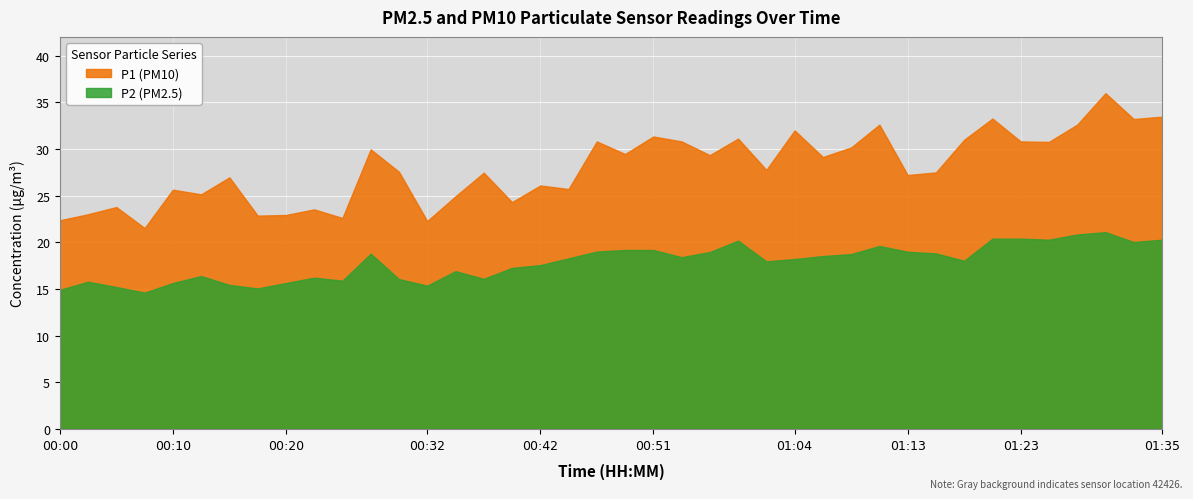

Reading left to right, extract all data points from this chart.

P1: 22.4	23.0	23.8	21.5	25.6	25.1	26.9	22.9	22.9	23.5	22.6	29.9	27.6	22.3	24.9	27.4	24.3	26.1	25.7	30.8	29.4	31.3	30.8	29.3	31.1	27.8	32.0	29.1	30.1	32.6	27.2	27.5	31.0	33.2	30.8	30.8	32.6	36.0	33.2	33.5
P2: 14.9	15.8	15.2	14.6	15.6	16.4	15.4	15.1	15.6	16.2	15.9	18.8	16.1	15.3	16.9	16.1	17.2	17.6	18.3	19.0	19.2	19.2	18.4	18.9	20.2	17.9	18.2	18.5	18.7	19.6	19.0	18.8	18.0	20.4	20.4	20.3	20.8	21.1	20.0	20.3